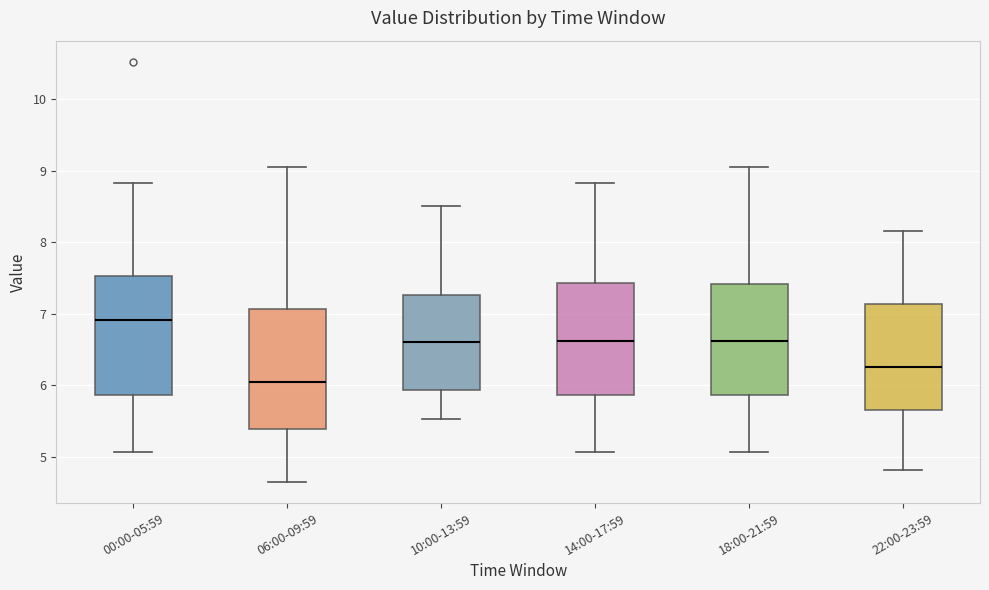

Where does the lower whisker of the box for 06:00-09:59 end on the y-axis? The values are not printed on the chart, so give them approximately, as read against the axis.

4.7